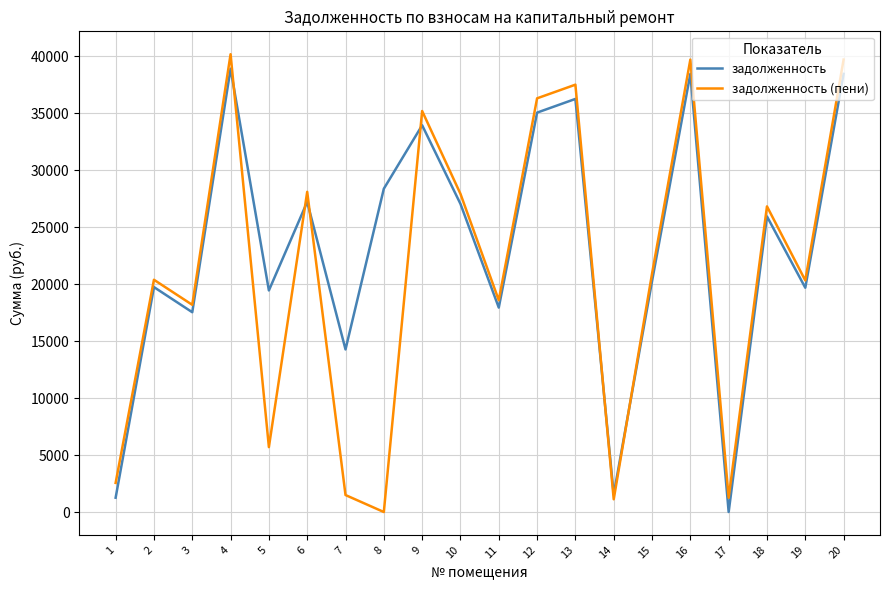

What is the greatest value displayed?

40167.1